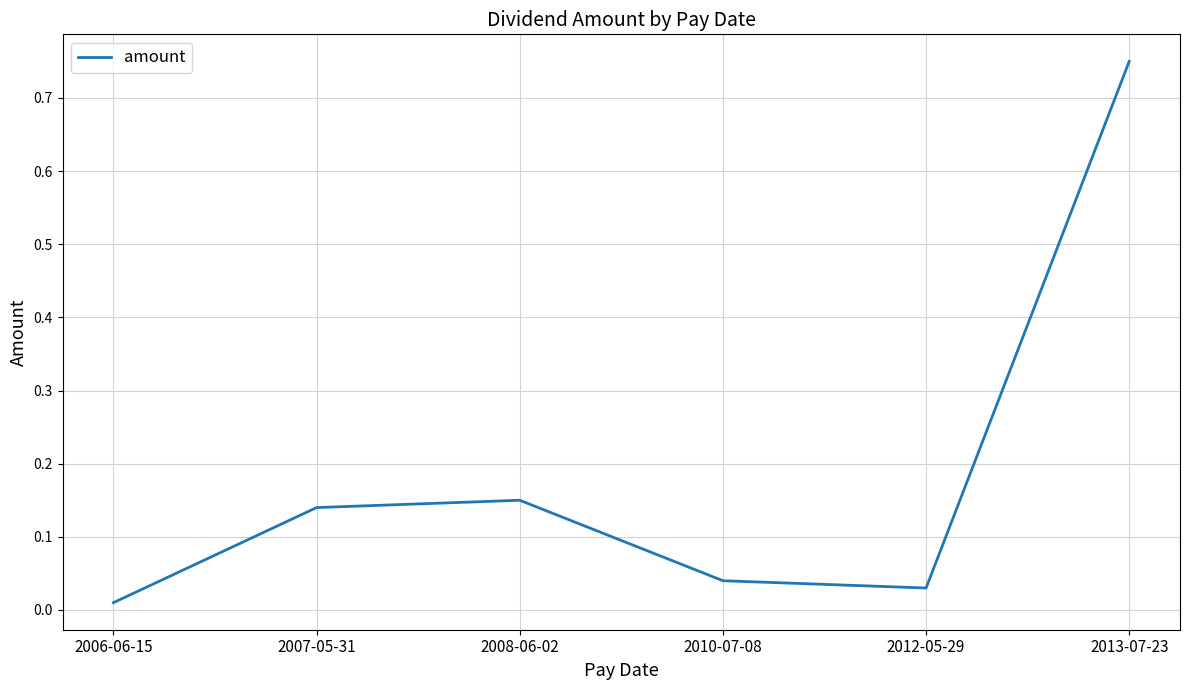

Does the chart display data point markers on the line(s)?

No